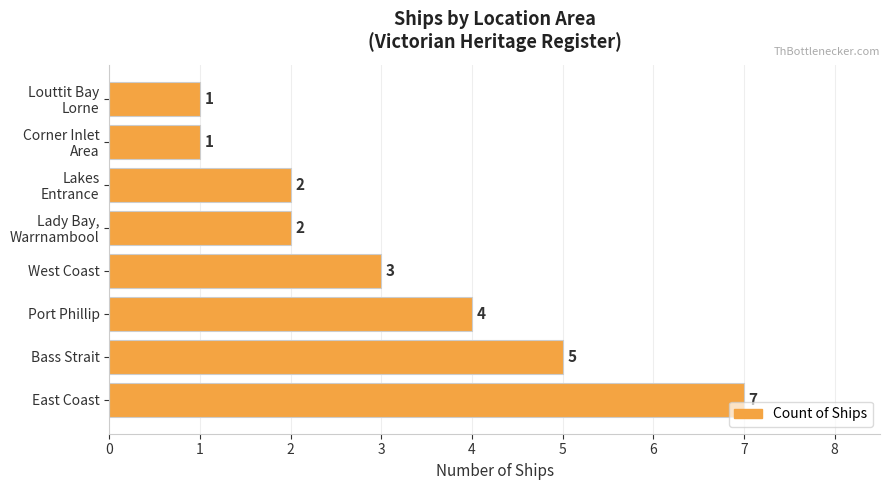

Reading bottom to top, transcribe all the data shown in this chart.

7	5	4	3	2	2	1	1